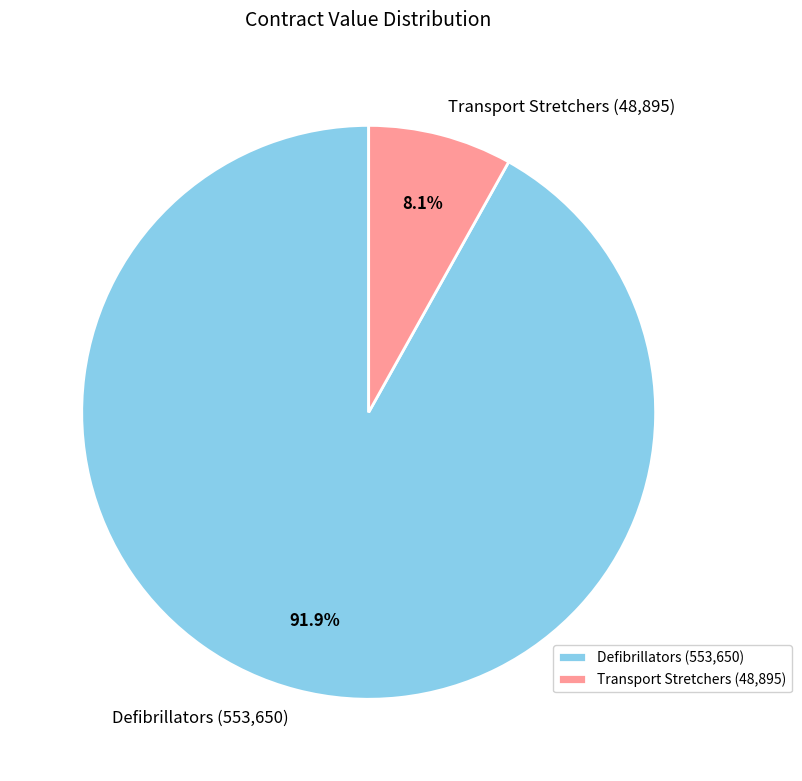

Which category has the biggest portion of the pie?

Defibrillators